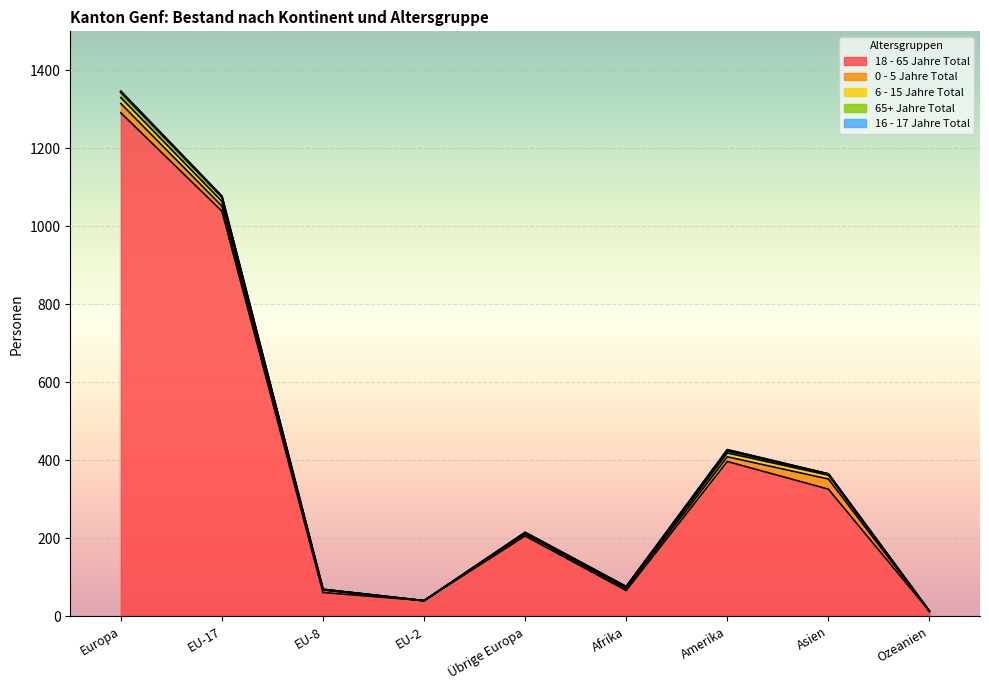

Does the chart display data point markers on the line(s)?

No